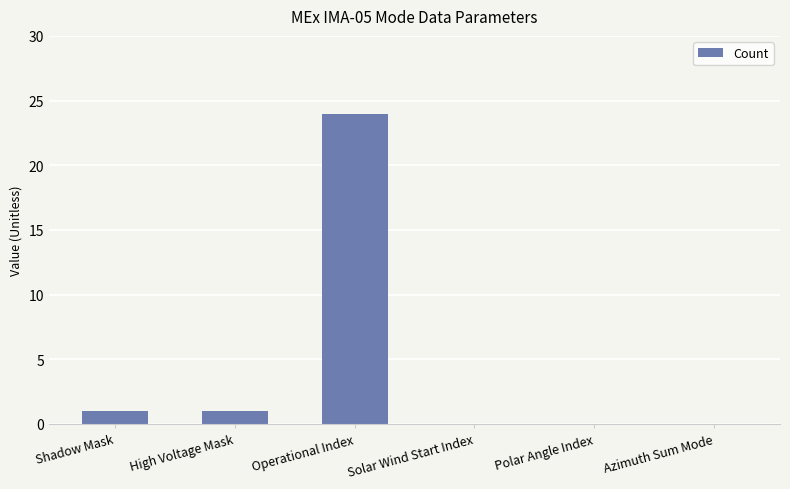

Reading right to left, transcribe all the data shown in this chart.

Azimuth Sum Mode=0	Polar Angle Index=0	Solar Wind Start Index=0	Operational Index=24	High Voltage Mask=1	Shadow Mask=1